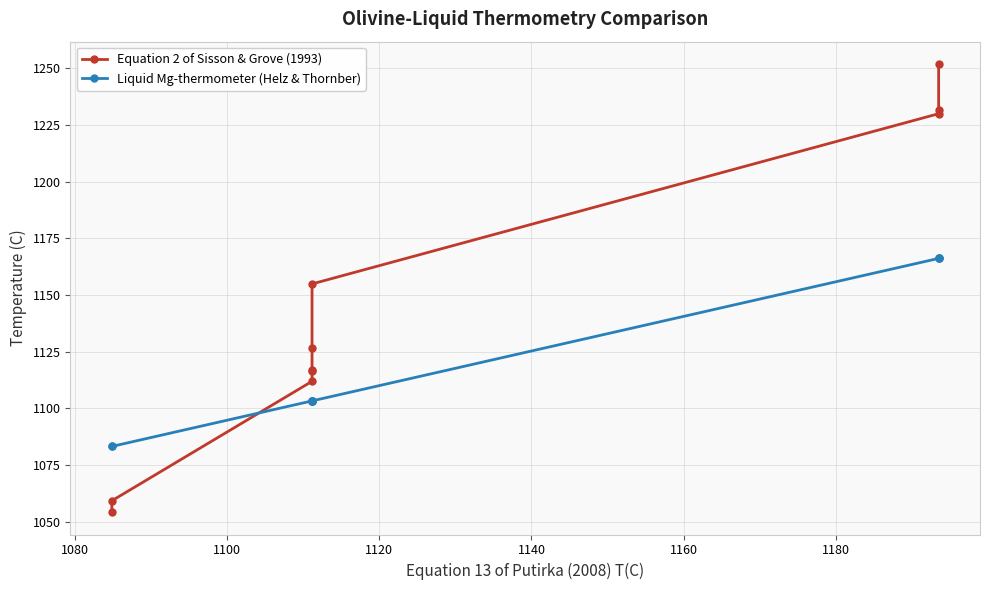

What is the highest value of the Equation 2 of Sisson & Grove (1993) series?

1251.9